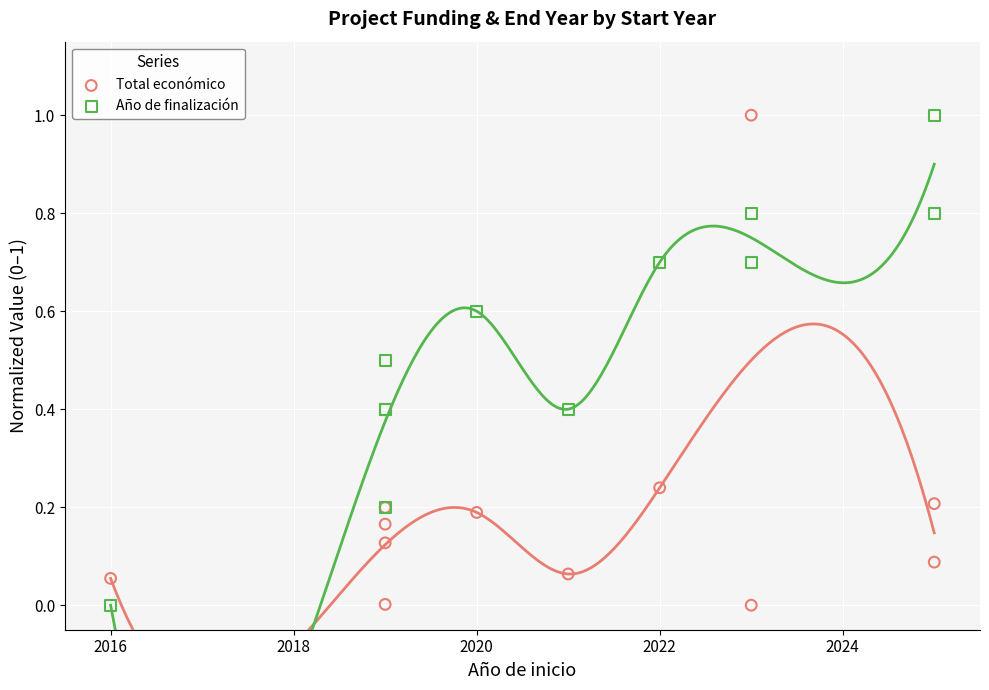

What is the X range (max minus min) for the scatter plot?

9.0